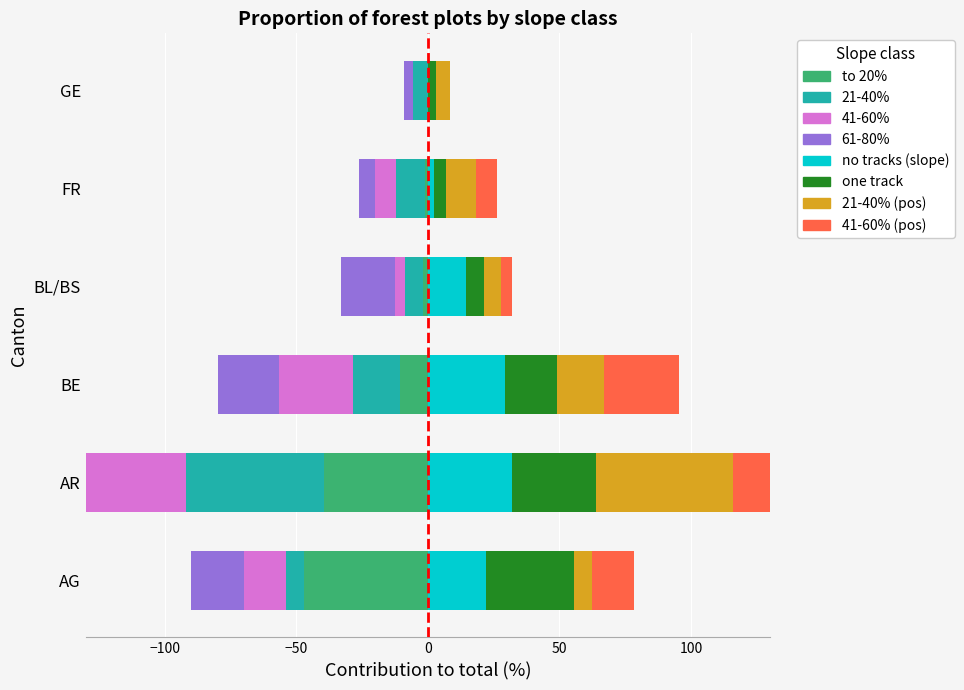

What is the label of the 5th bar from the left?

FR